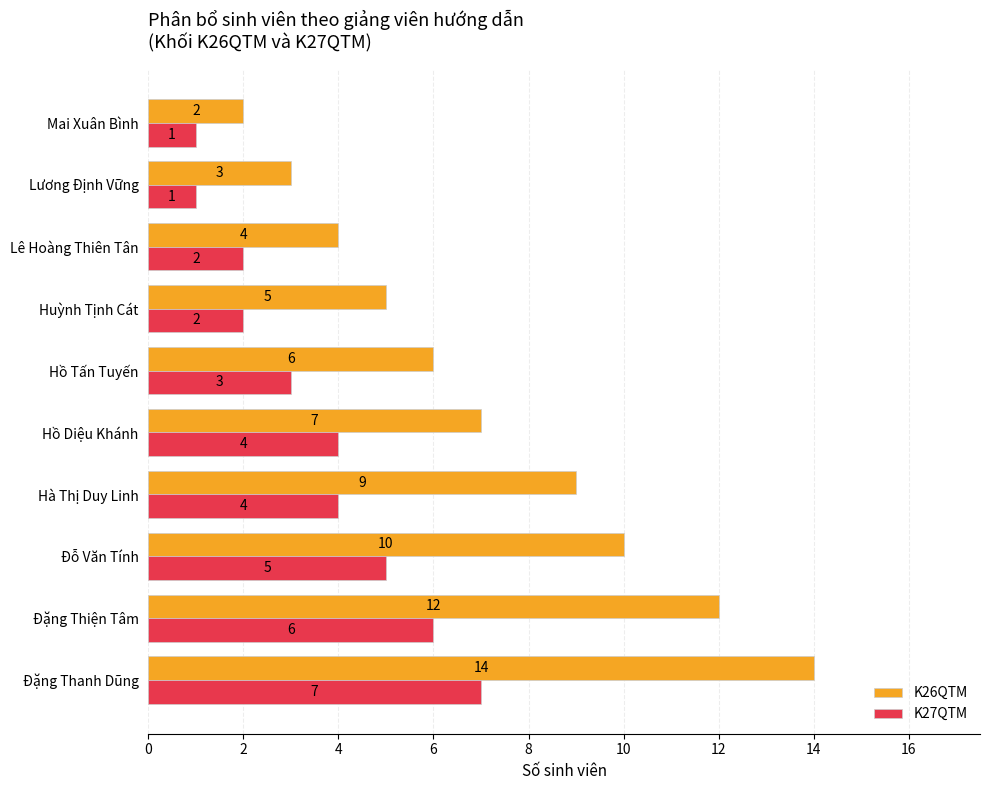

The K26QTM series shows 2 at Hồ Tấn Tuyến. True or false?

False